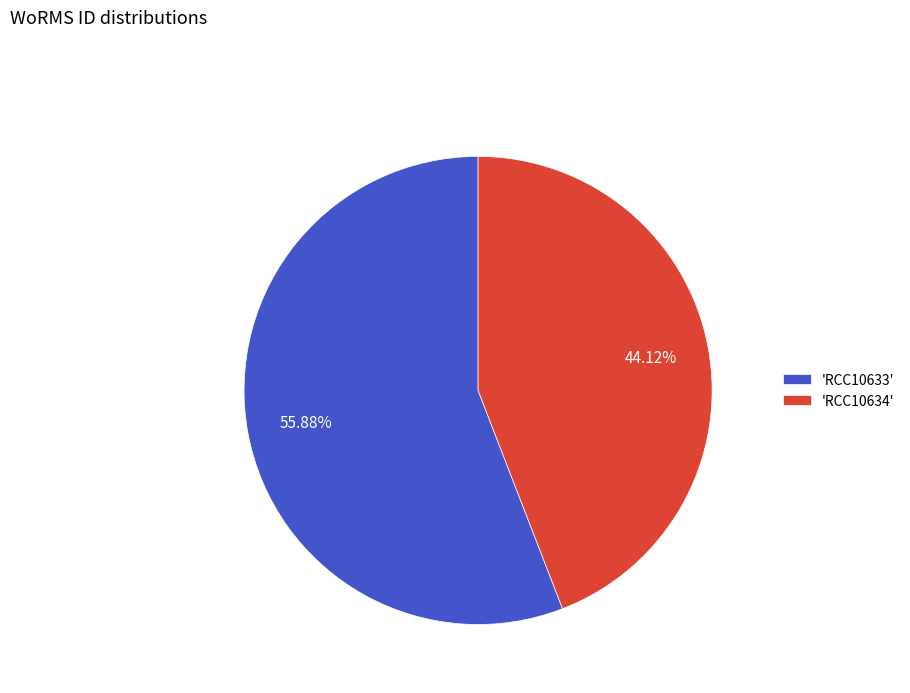

Is there any slice that represents more than half of the pie?

Yes